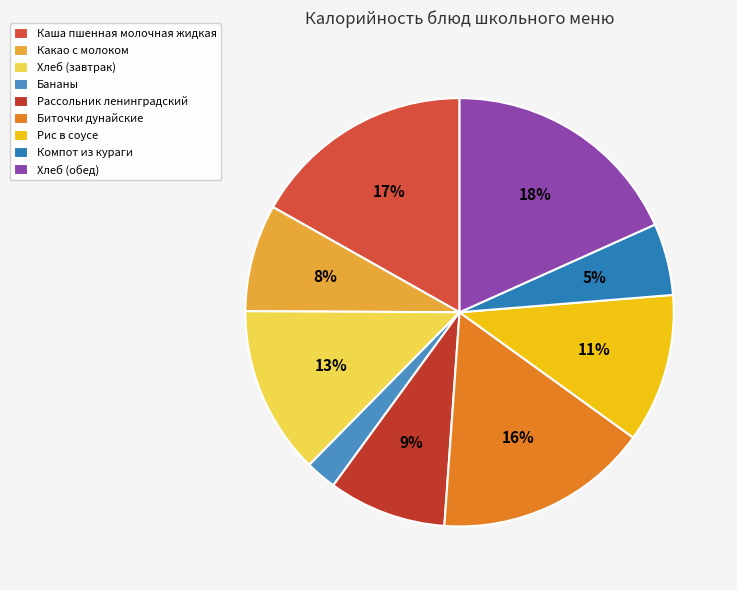

The Рассольник ленинградский slice represents 9% of the pie. True or false?

True